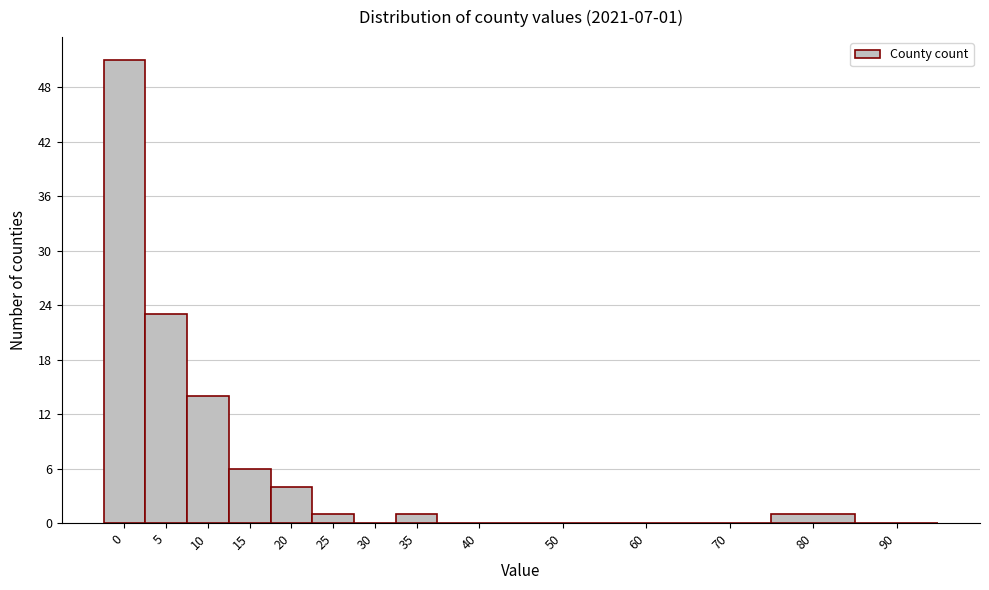

Reading left to right, extract all data points from this chart.

0=51	5=23	10=14	15=6	20=4	25=1	30=0	35=1	40=0	50=0	60=0	70=0	80=1	90=0